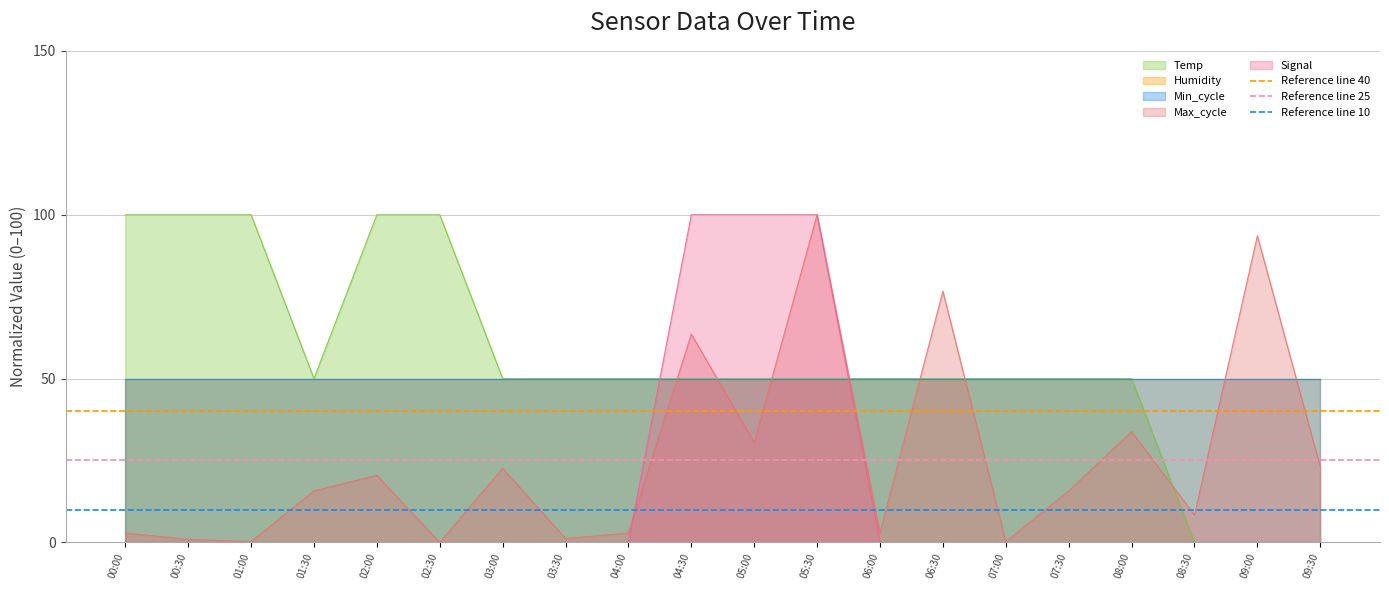

What is the maximum value for Temp?

100.0